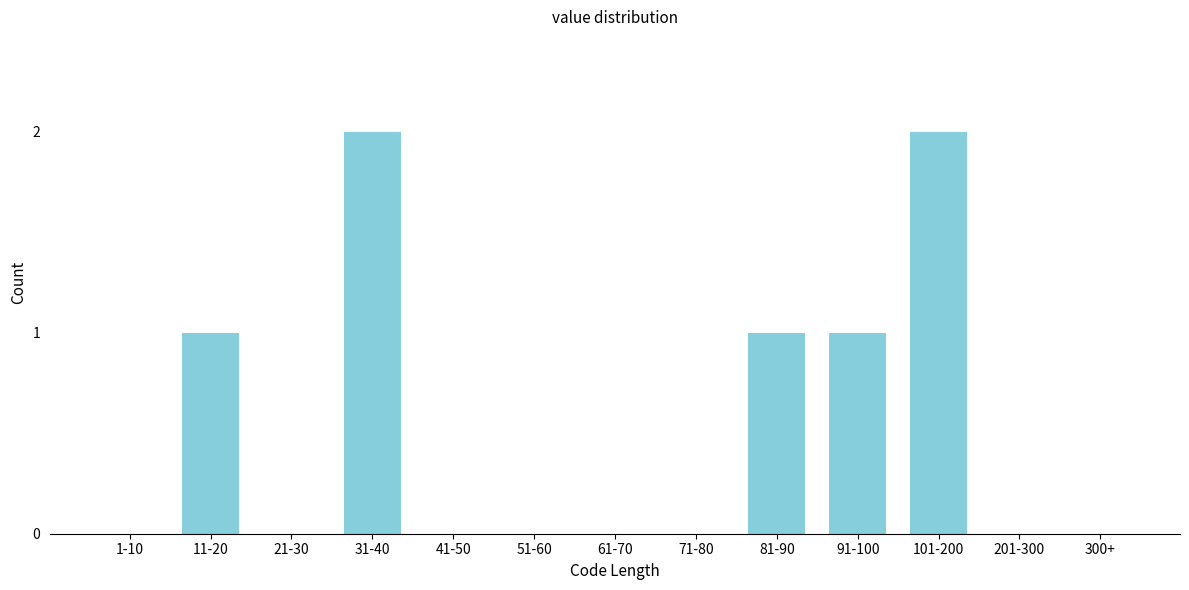

Reading right to left, list all the values displayed in this chart.

300+=0	201-300=0	101-200=2	91-100=1	81-90=1	71-80=0	61-70=0	51-60=0	41-50=0	31-40=2	21-30=0	11-20=1	1-10=0